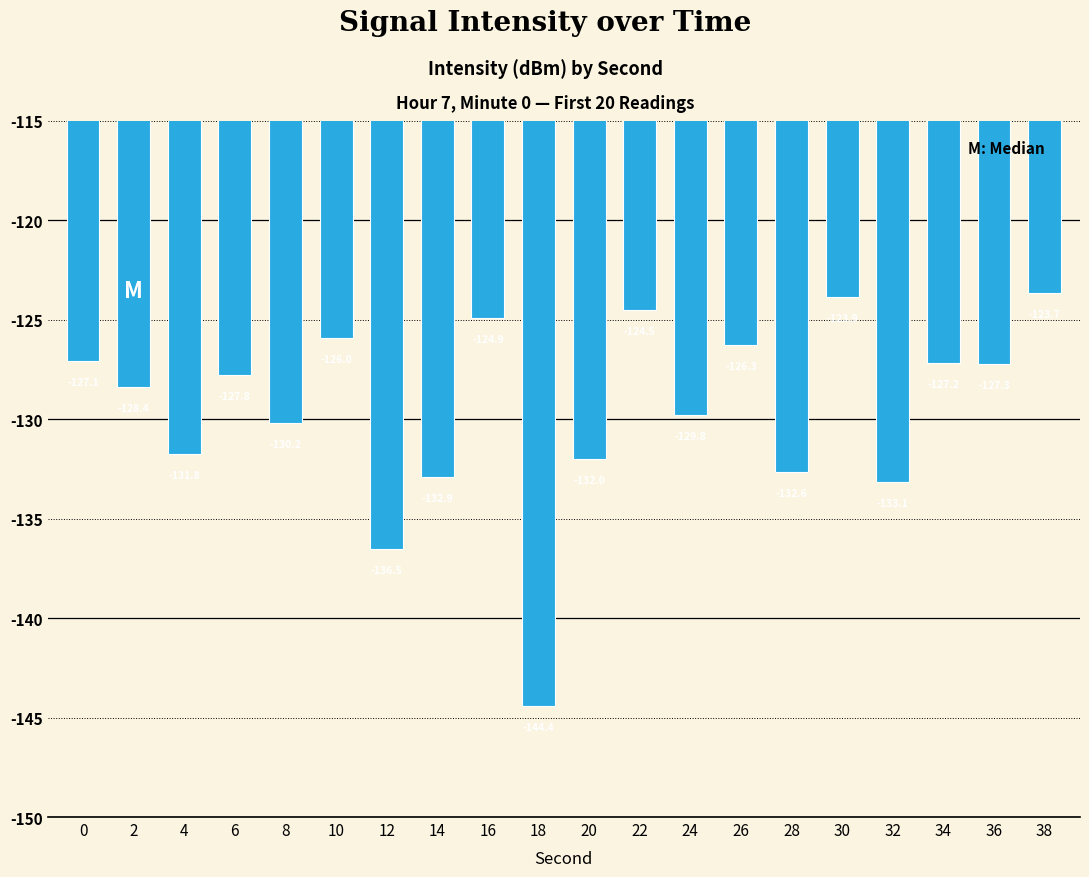

Rank the categories by value from highest to lowest.

38, 30, 22, 16, 10, 26, 0, 34, 36, 6, 2, 24, 8, 4, 20, 28, 14, 32, 12, 18